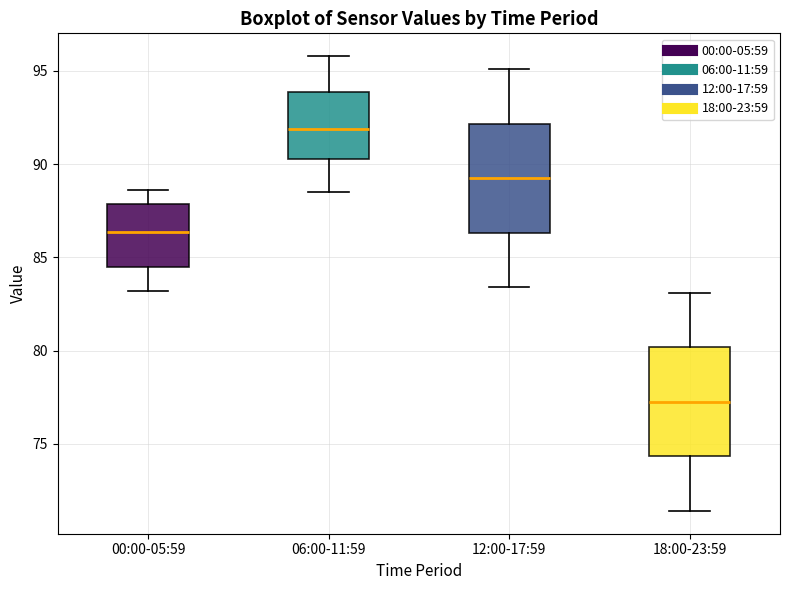

Reading left to right, transcribe this box plot: for each box, give where its median line is, the range the box spans, and where its two whiskers end, as read against the y-axis. The values are not printed on the chart, so give them approximately, as read against the axis.

00:00-05:59: median 86.5, box 84.5 to 88.0, whiskers 83.0 to 88.5
06:00-11:59: median 92.0, box 90.5 to 94.0, whiskers 88.5 to 96.0
12:00-17:59: median 89.5, box 86.5 to 92.0, whiskers 83.5 to 95.0
18:00-23:59: median 77.5, box 74.5 to 80.0, whiskers 71.5 to 83.0